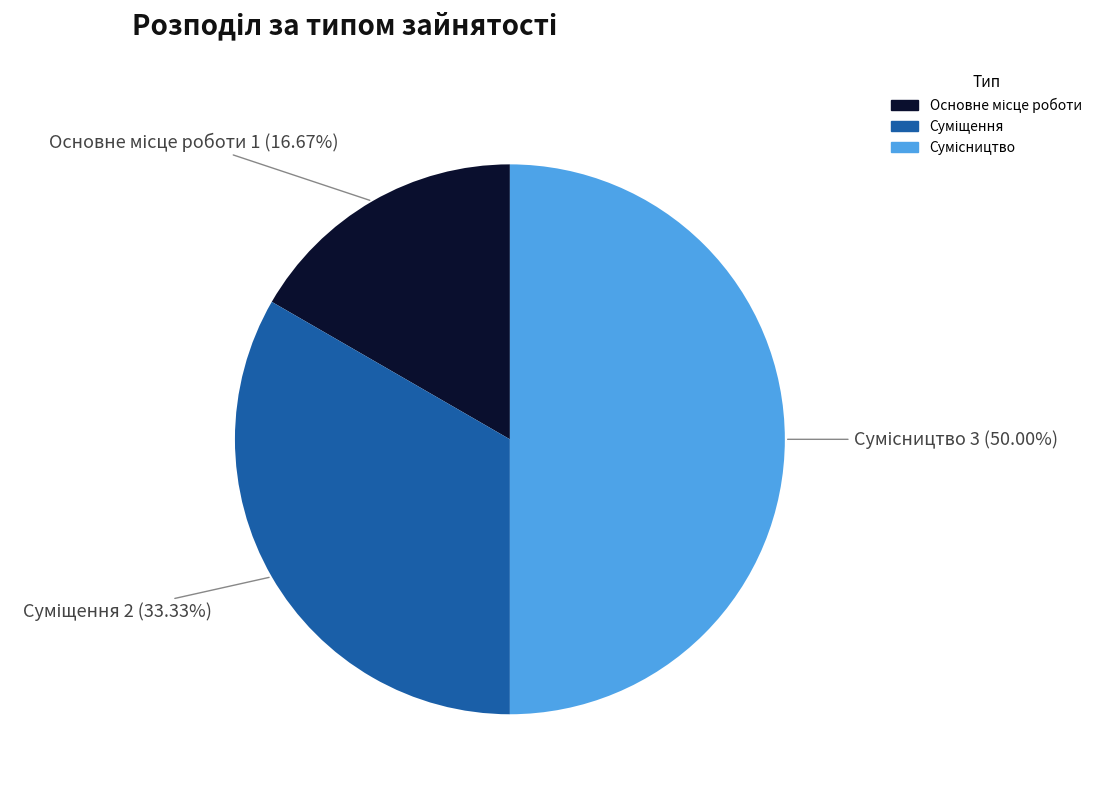

Does Сумісництво represent more than half of the total?

No